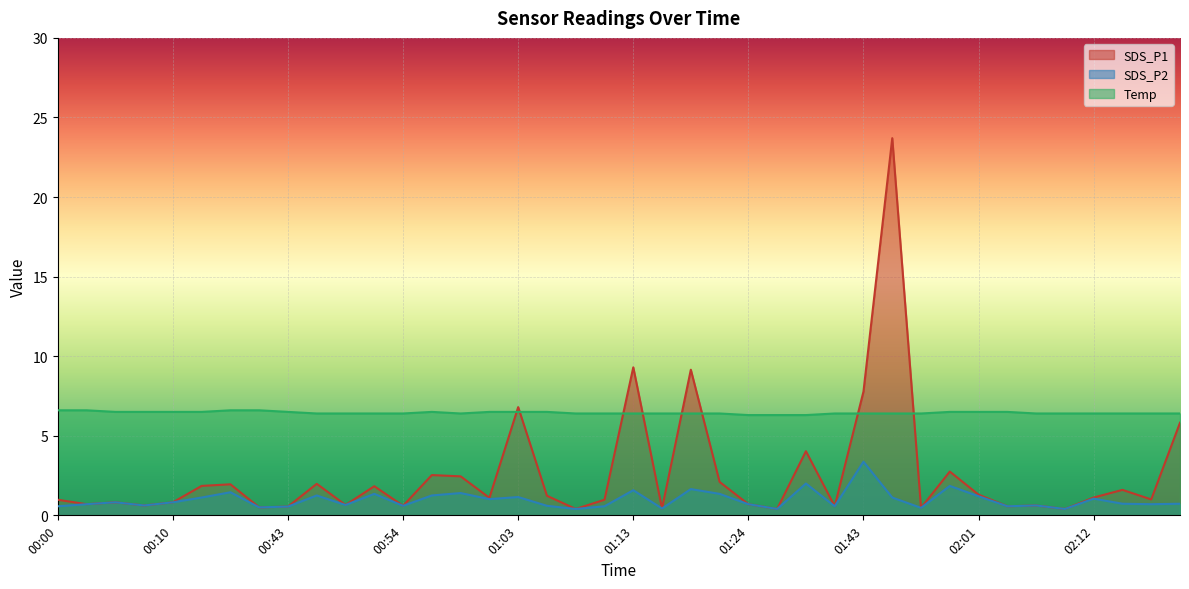

What is the label of the 24th point from the right?

01:03